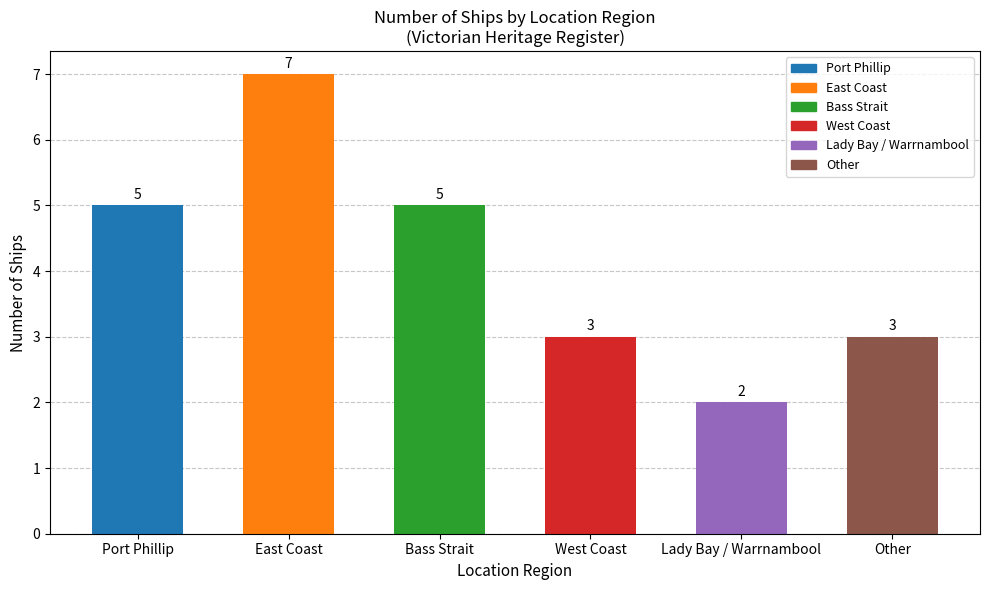

What is the sum of the values at West Coast and East Coast?

10